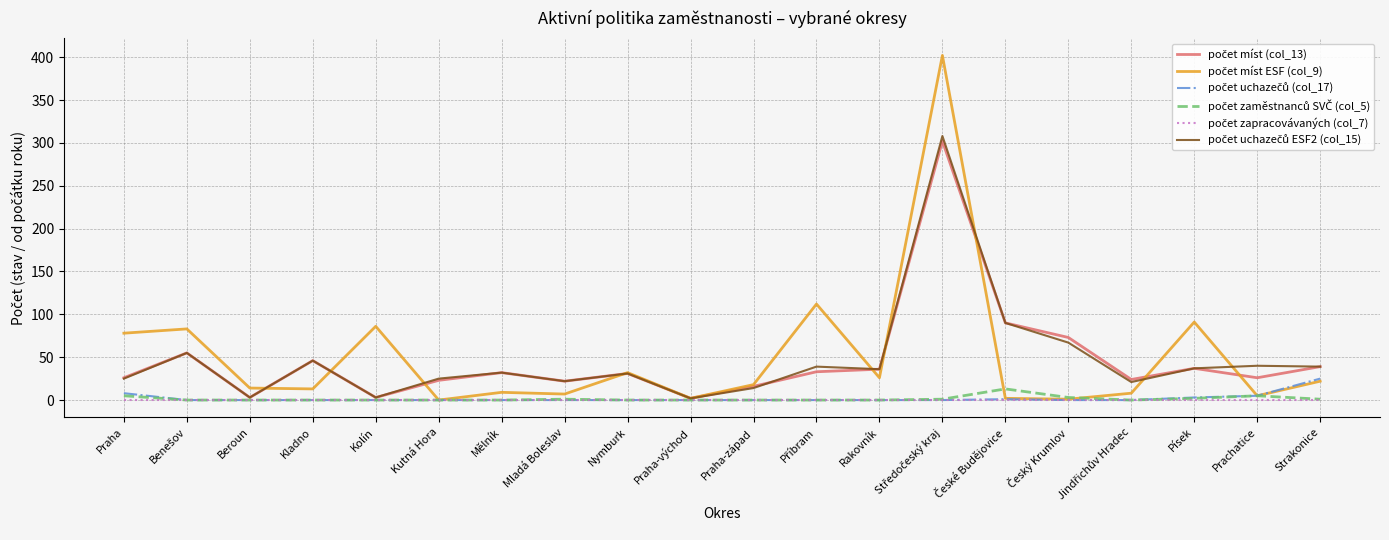

What is the spread (max minus min) of values at Nymburk?

32